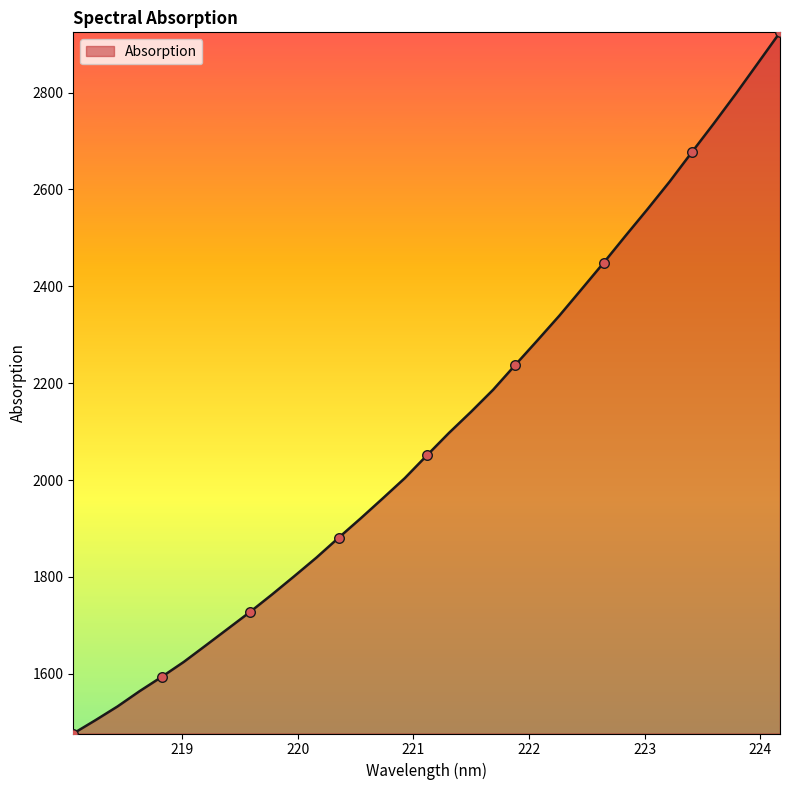

What is the difference between the maximum and minimum values?

1447.7